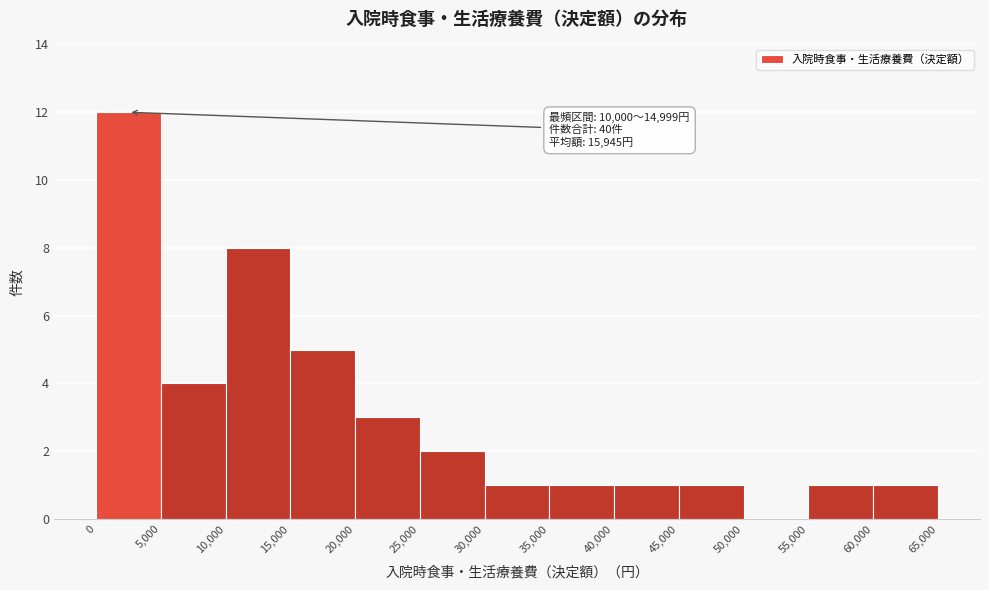

Which range on the x-axis has the tallest bar?

0 to 5,000